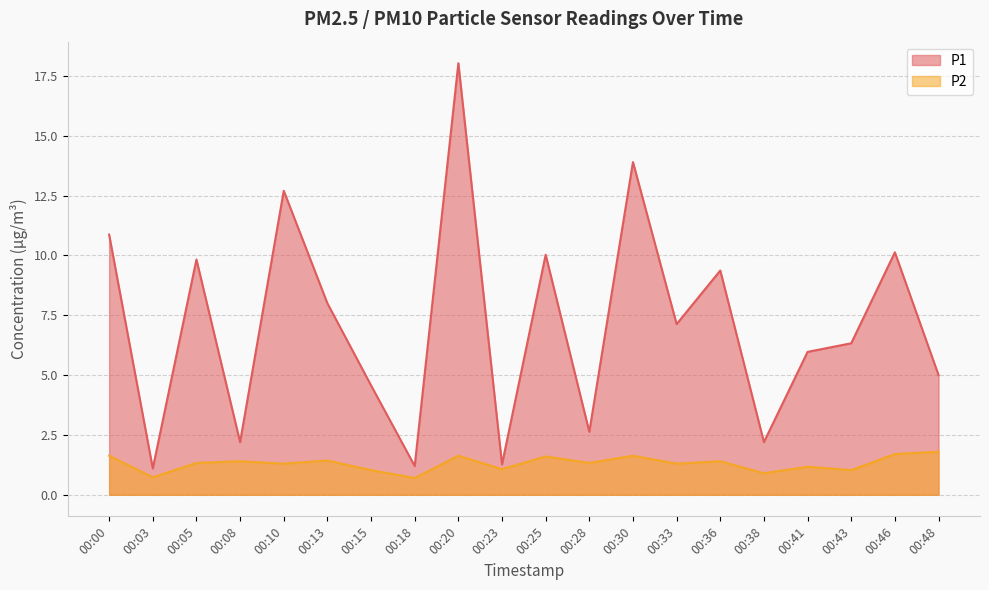

At 00:43, list the series in order from smallest to largest.

P2, P1